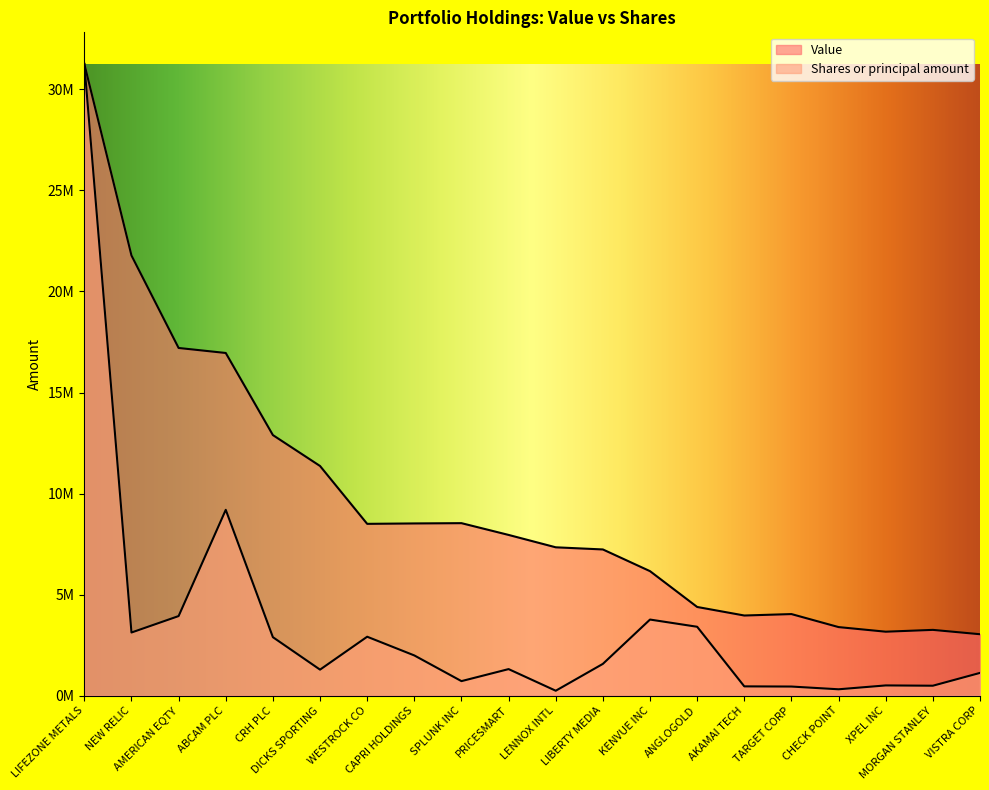

Reading right to left, extract all data points from this chart.

Value: 3036733.0	3252344.0	3162050.0	3390377.0	4034478.0	3963395.0	4386206.0	6158335.0	7232766.0	7339024.0	7951431.0	8534126.0	8520137.0	8499779.0	11363331.0	12892910.0	16956433.0	17204494.0	21781129.0	31262733.0
Shares or principal amount: 1122987.2	488628.2	503155.9	312124.3	447707.8	456456.3	3406250.2	3763086.3	1569615.2	240492.0	1310816.4	715991.3	1987114.2	2913192.5	1284104.6	2890480.7	9193788.3	3935479.8	3121402.1	31262733.0